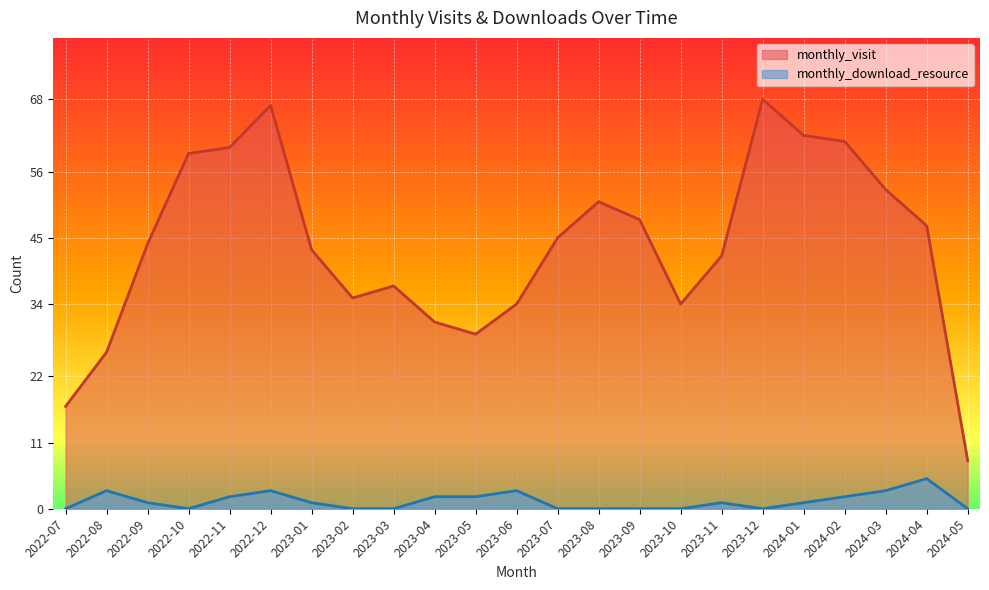

True or false: monthly_download_resource and monthly_visit intersect in this chart.

False